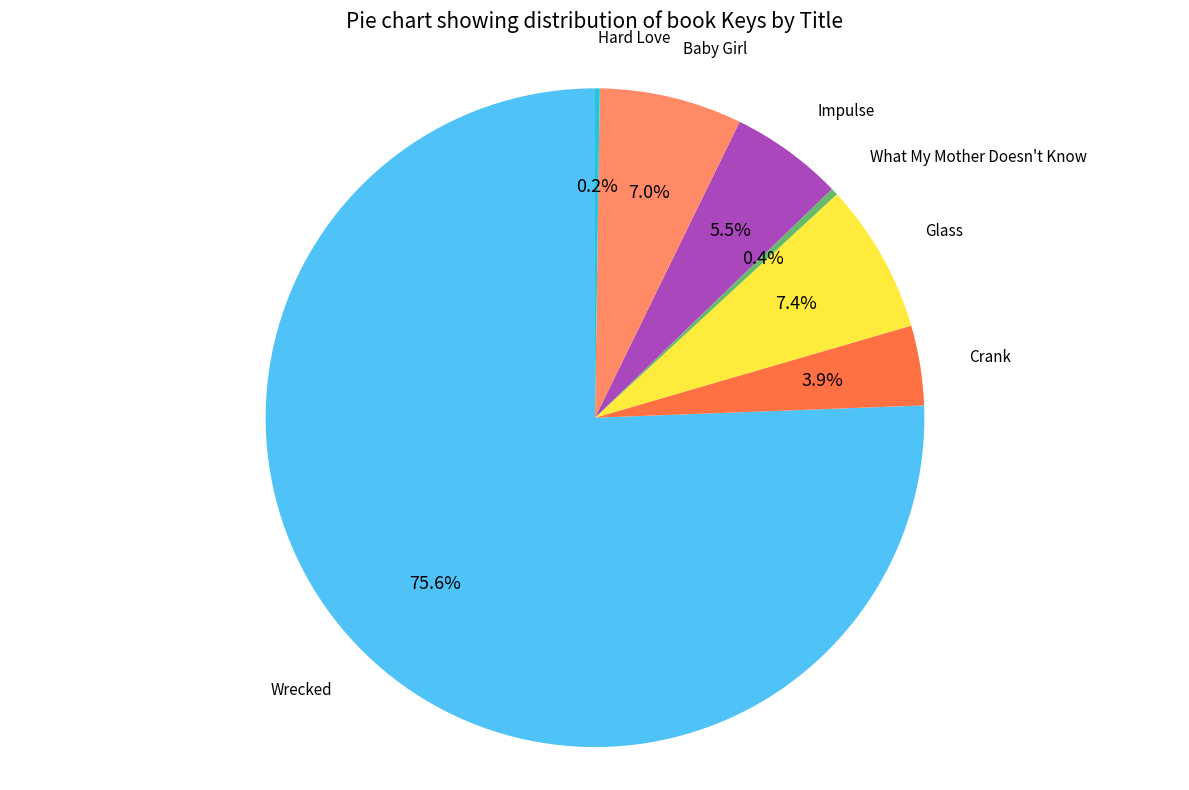

Is there a majority slice in this chart?

Yes